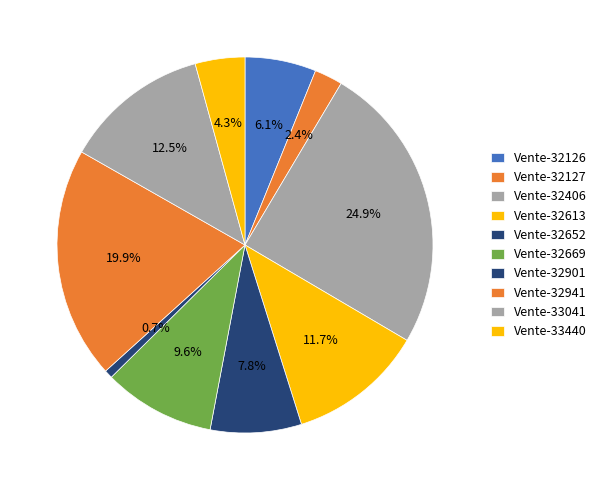

Count the number of slices in the pie.

10